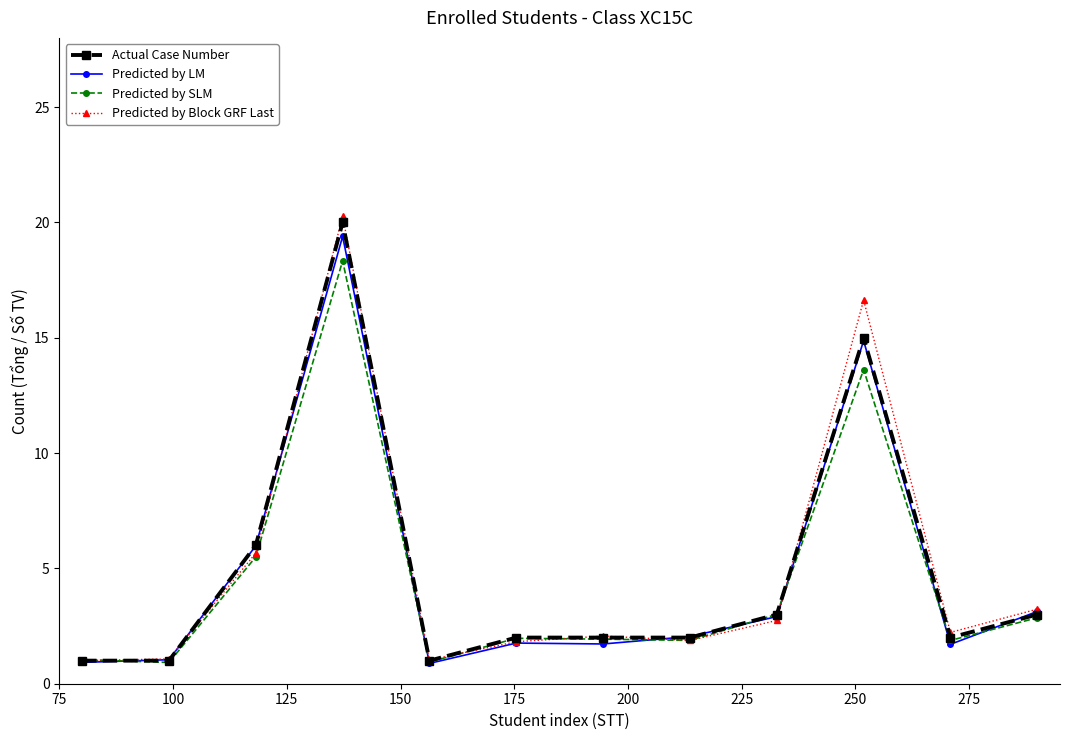

What is the value of the Predicted by LM point at the 4th from the left?

19.4